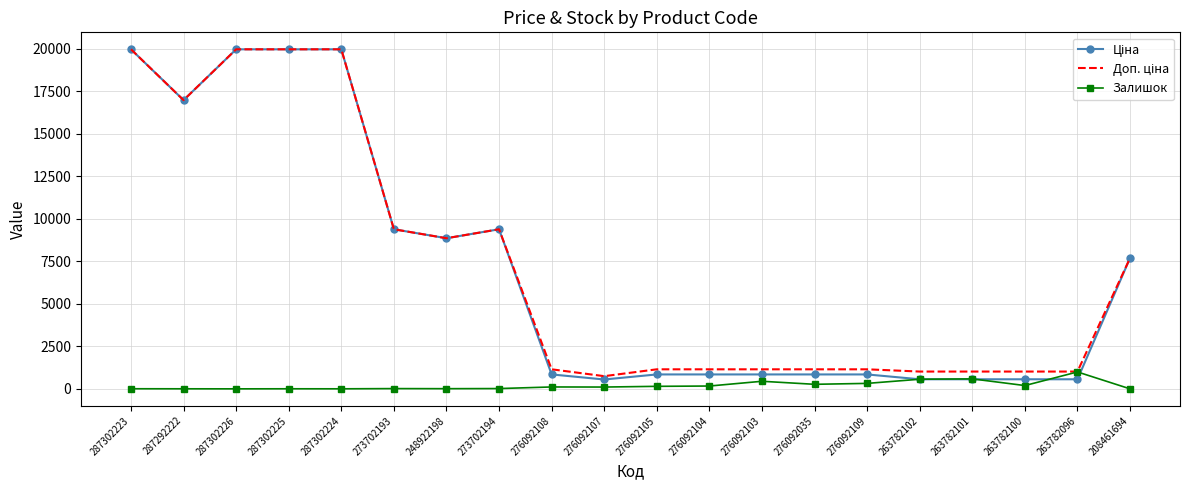

Reading left to right, list all the values displayed in this chart.

Ціна: 287302223=19964.2	287292222=16976.3	287302226=19964.2	287302225=19964.2	287302224=19964.2	273702193=9384.0	248922198=8856.7	273702194=9384.0	276092108=848.4	276092107=551.5	276092105=848.4	276092104=848.4	276092103=848.4	276092035=848.4	276092109=848.4	263782102=564.0	263782101=564.0	263782100=564.0	263782096=564.0	208461694=7693.1
Доп. ціна: 287302223=19964.2	287292222=16976.3	287302226=19964.2	287302225=19964.2	287302224=19964.2	273702193=9384.0	248922198=8856.7	273702194=9384.0	276092108=1149.7	276092107=747.0	276092105=1149.7	276092104=1149.7	276092103=1149.7	276092035=1149.7	276092109=1149.7	263782102=1017.8	263782101=1017.8	263782100=1017.8	263782096=1017.8	208461694=7693.1
Залишок: 287302223=7.0	287292222=4.0	287302226=1.0	287302225=5.0	287302224=3.0	273702193=16.0	248922198=11.0	273702194=18.0	276092108=112.0	276092107=107.0	276092105=149.0	276092104=167.0	276092103=446.0	276092035=268.0	276092109=322.0	263782102=566.0	263782101=587.0	263782100=195.0	263782096=995.0	208461694=1.0